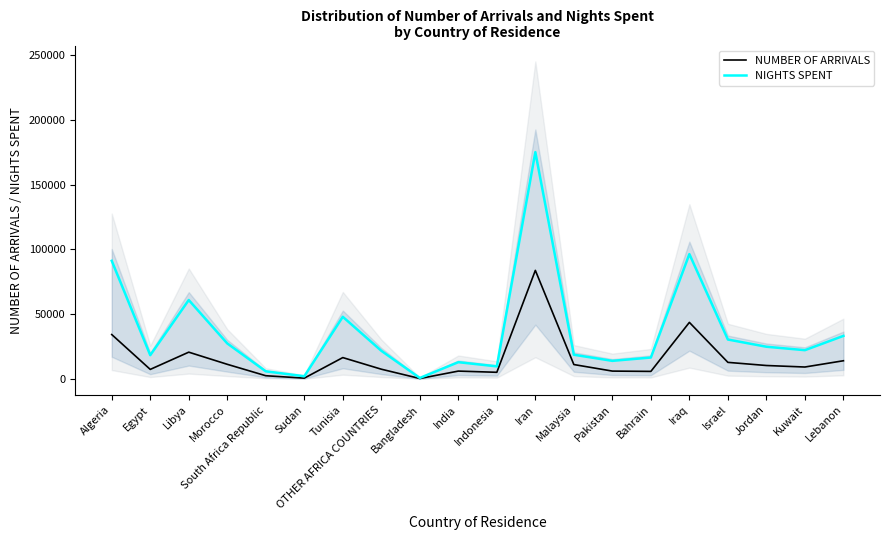

What is the label of the 3rd point from the left?

Libya